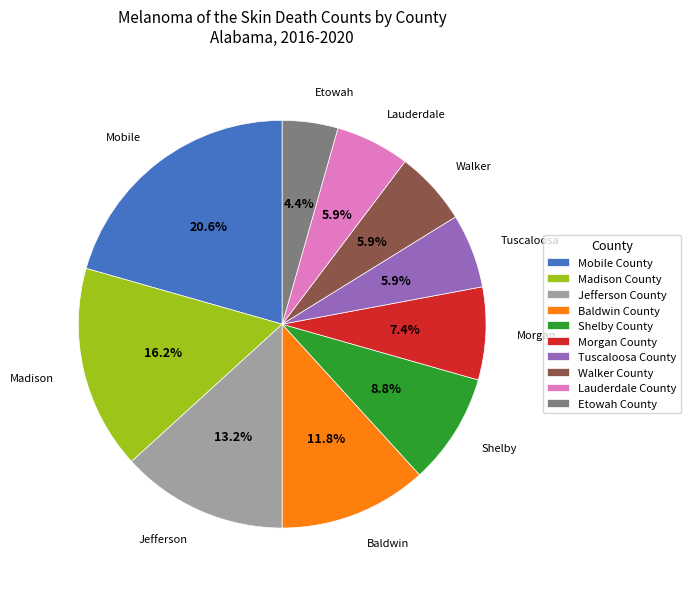

Does Shelby County account for over 50% of the chart?

No